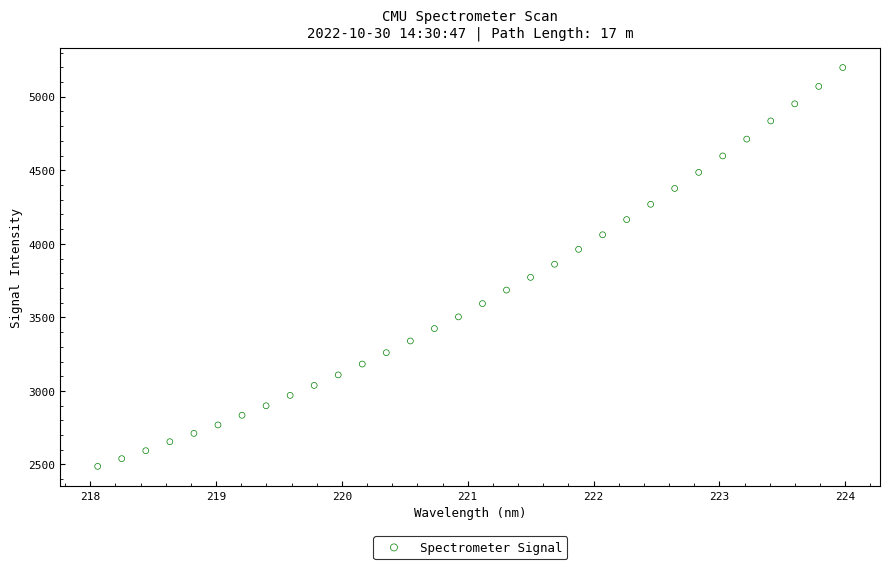

What is the range of X values (max minus min)?

5.9